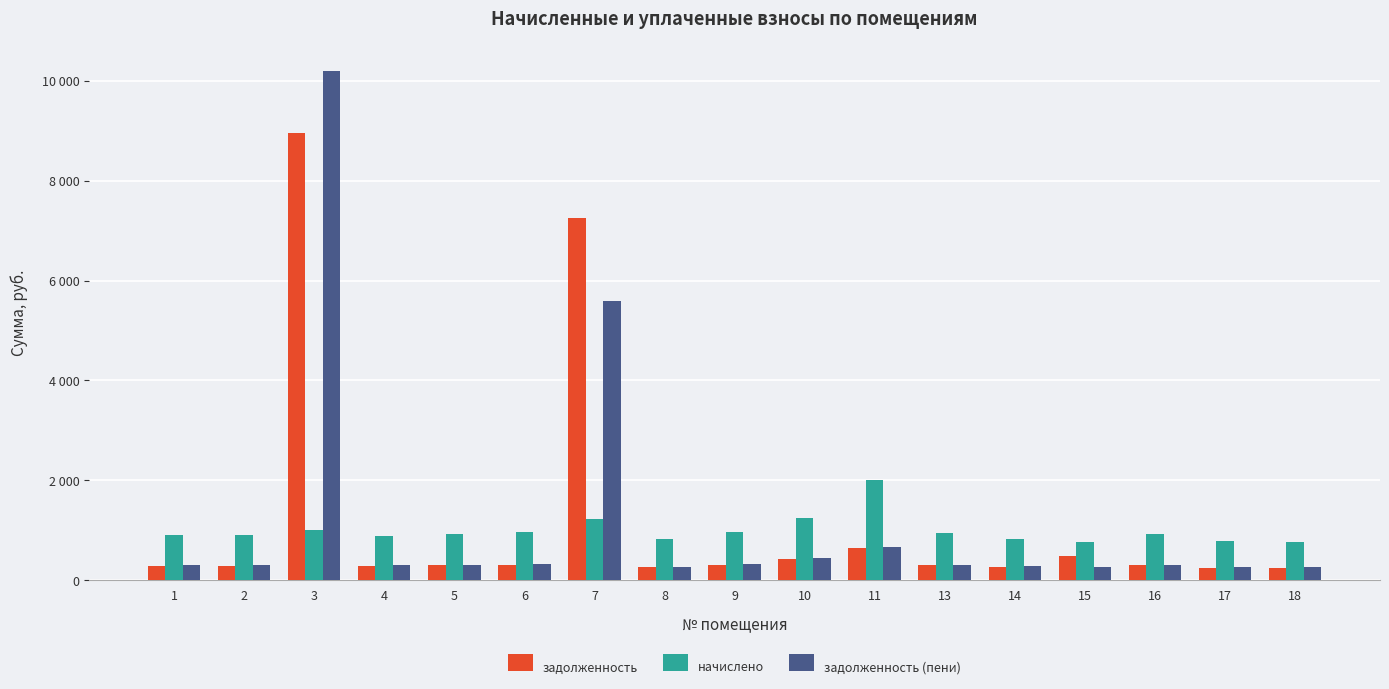

What is the maximum value shown in the chart?

10198.3